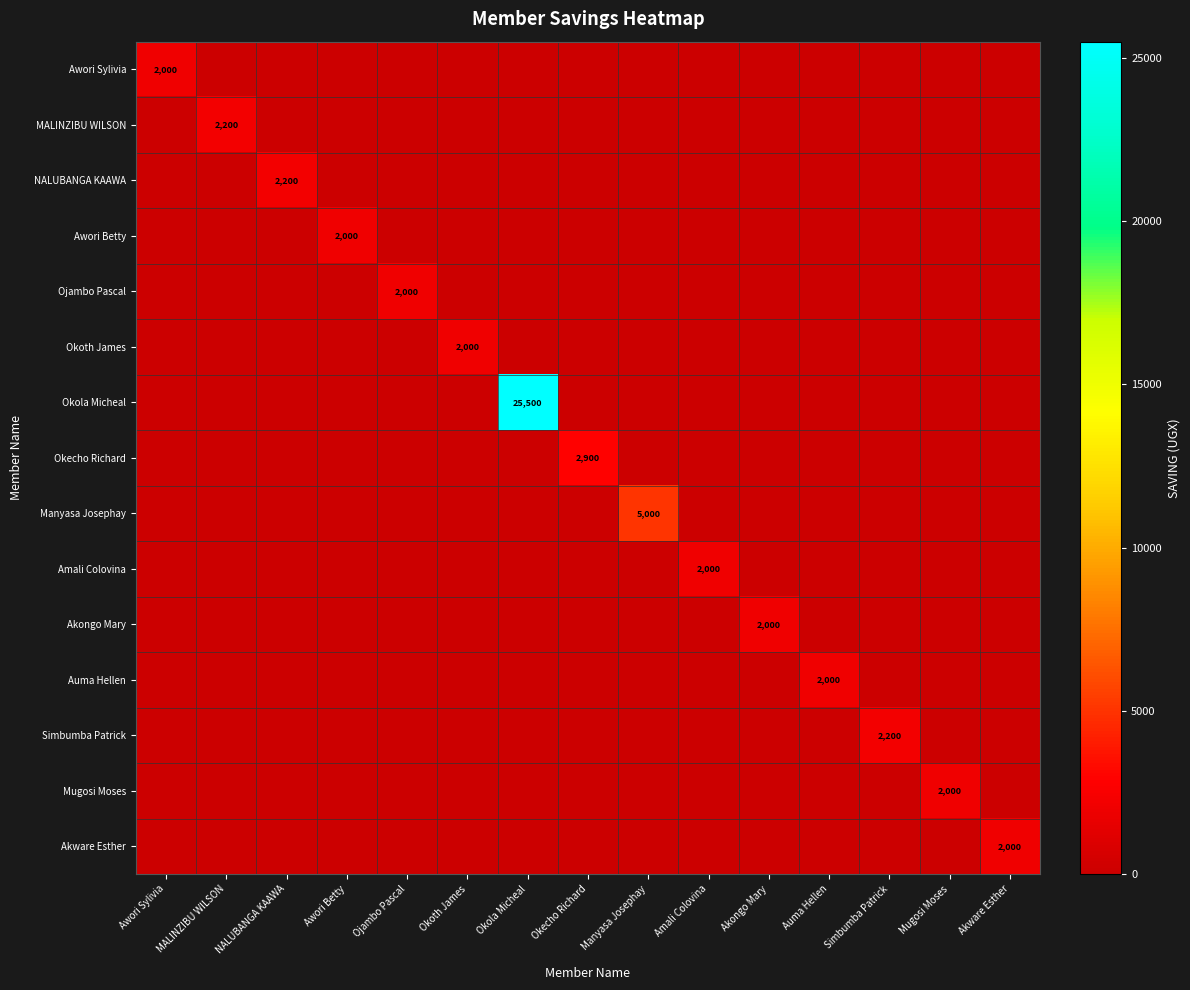

Is it true that Akongo Mary equals 0 at MALINZIBU WILSON?

True